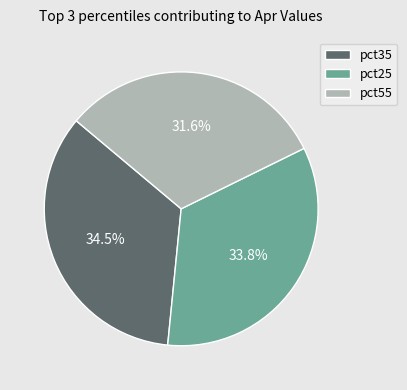

What is the smallest slice in the pie chart?

pct55